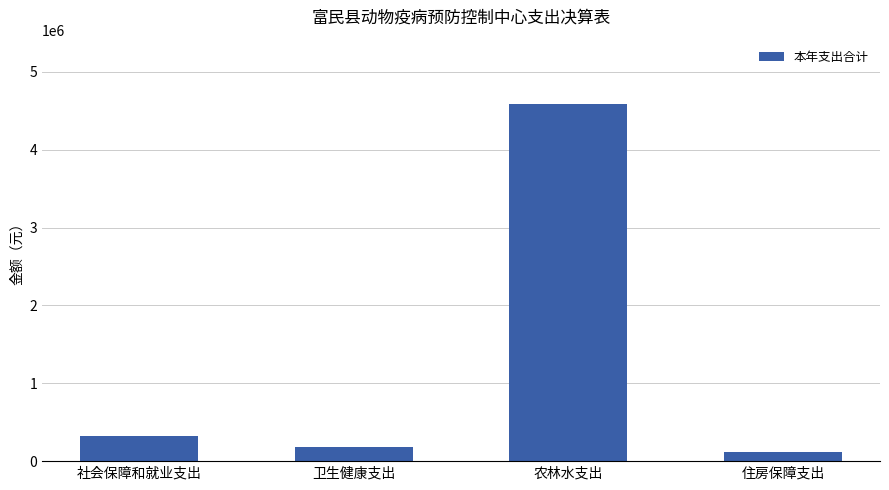

What is the change in value from 卫生健康支出 to 住房保障支出?

-64989.3